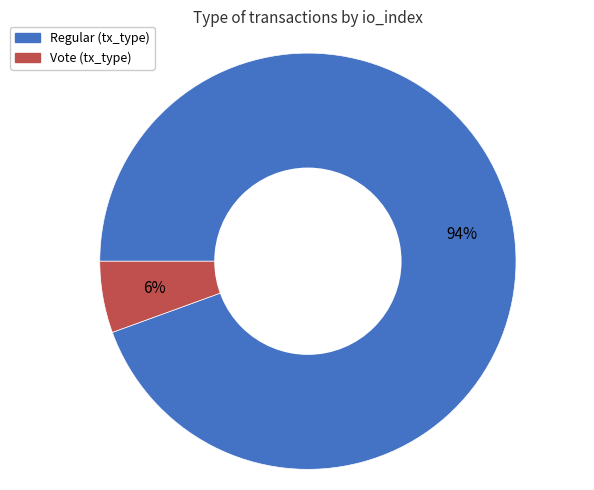

To the nearest percent, what percentage of the pie is Regular?

94%